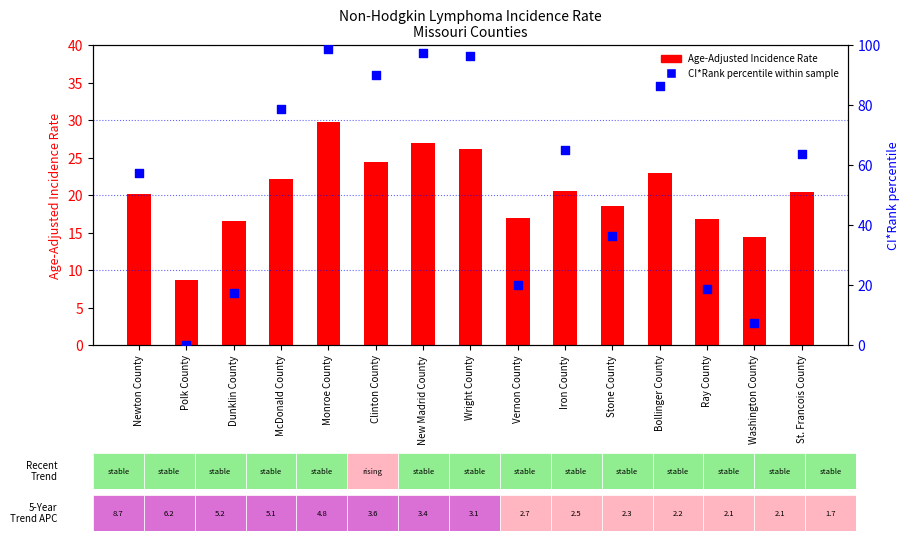

Which series has the largest Y range (max minus min)?

CI*Rank (percentile)